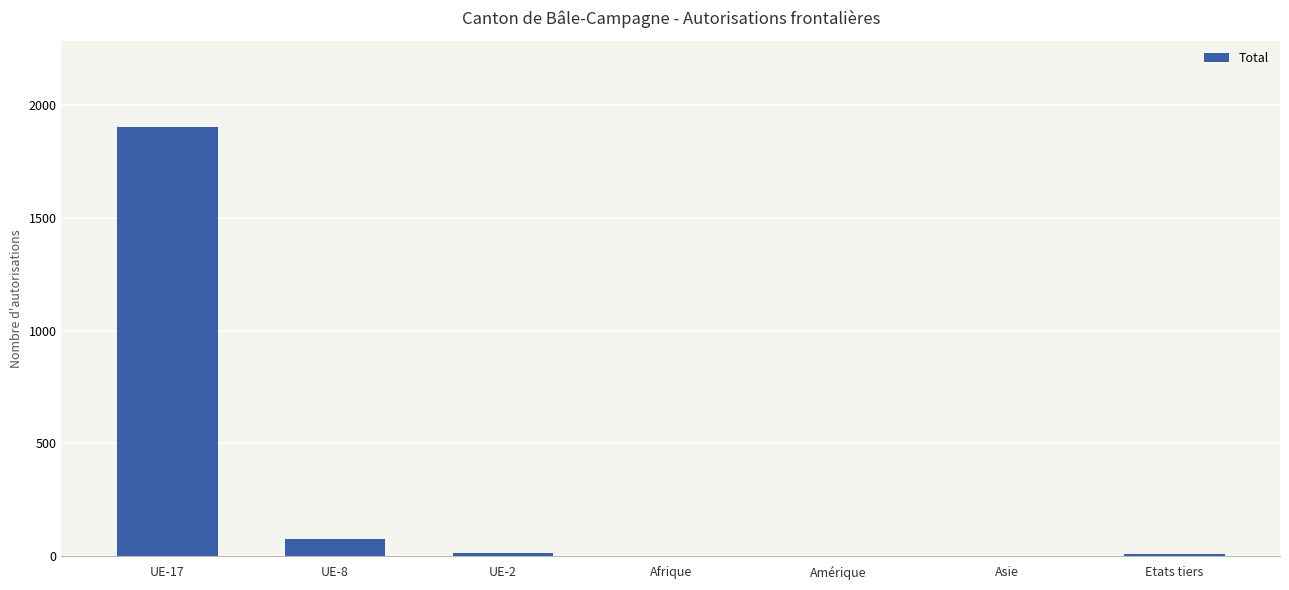

What is the sum of all values?

2011